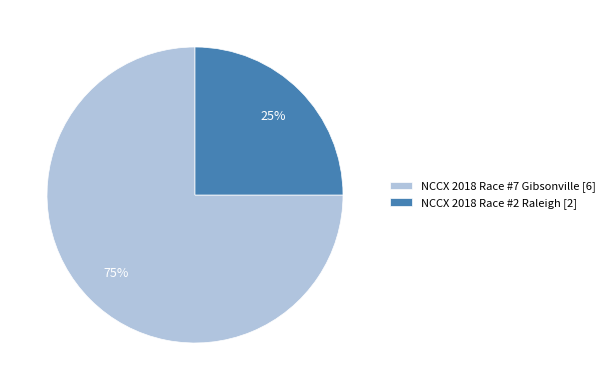

To the nearest percent, what is the average slice percentage?

50%